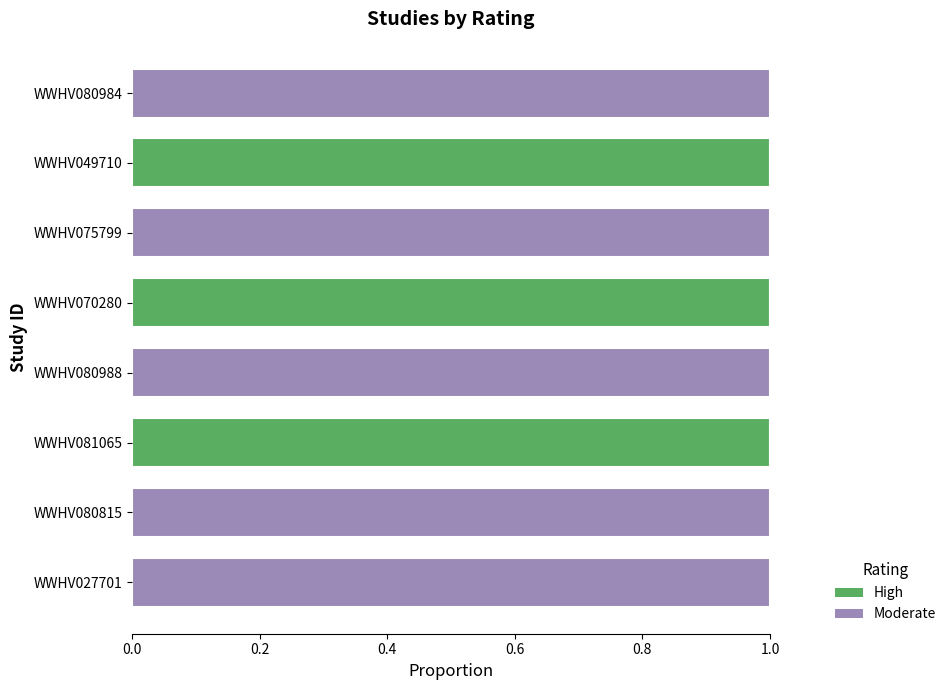

The High series shows 0 at WWHV027701. True or false?

True